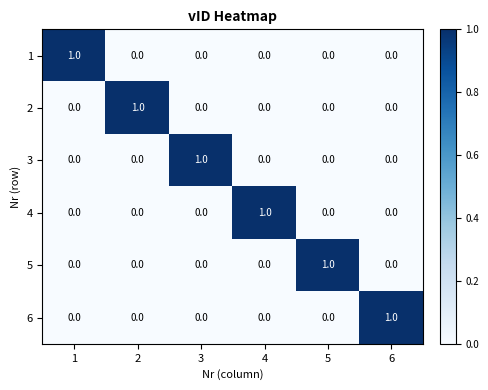

How many 5 values are between 0 and 1?

6